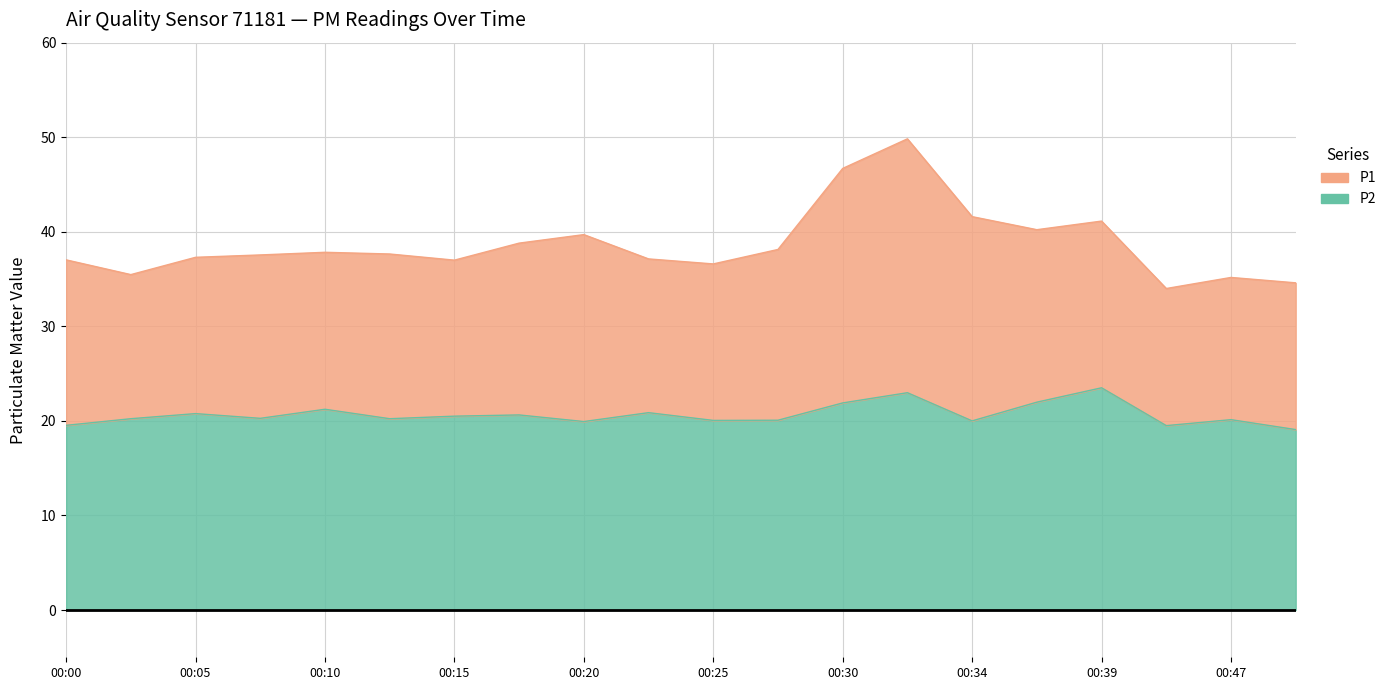

True or false: P1 has more than 2 points higher than both neighbors.

True